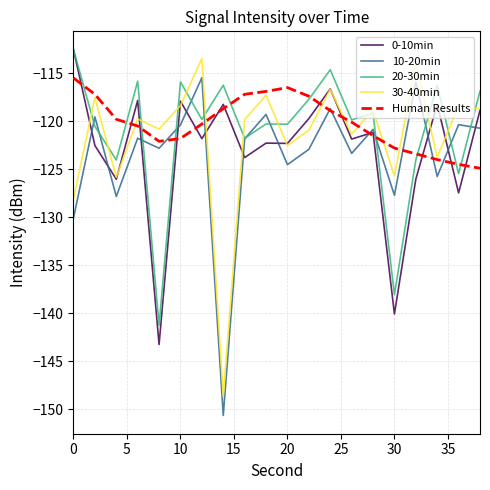

True or false: 30-40min and 10-20min cross at least once.

False